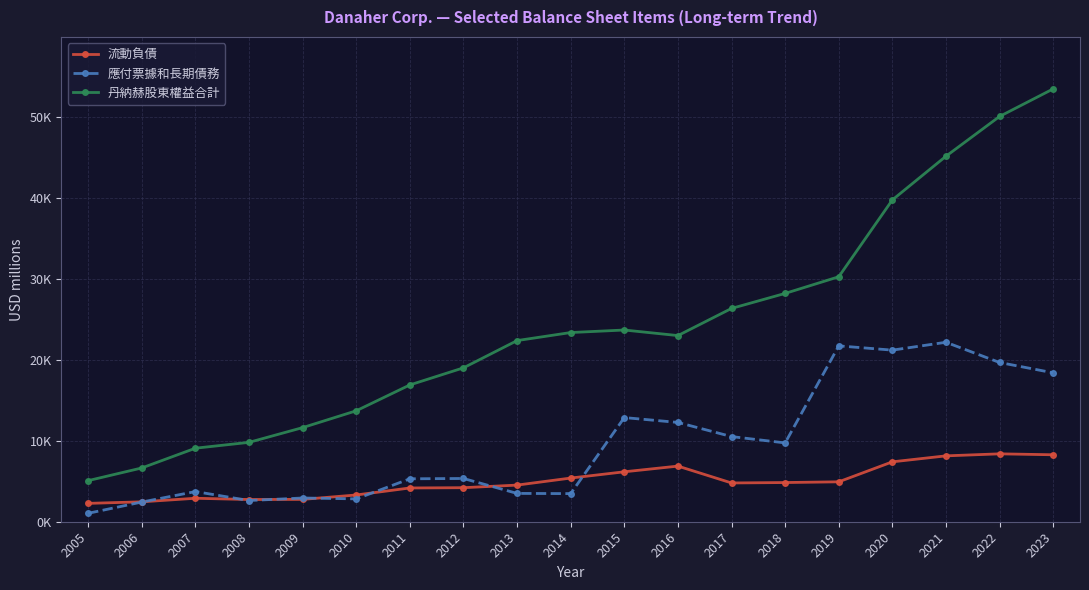

What is the sum of all 丹納赫股東權益合計 values?

457683